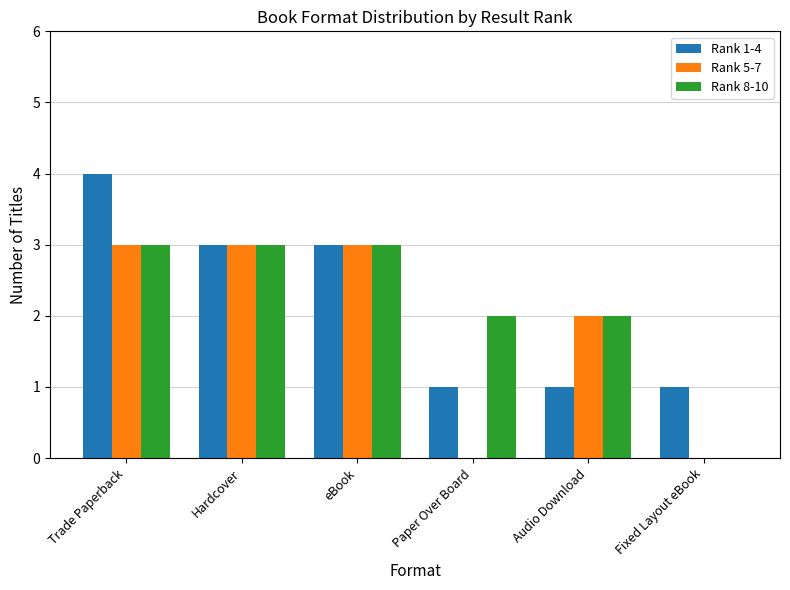

Between Paper Over Board and Audio Download, which series saw the biggest shift?

Rank 5-7